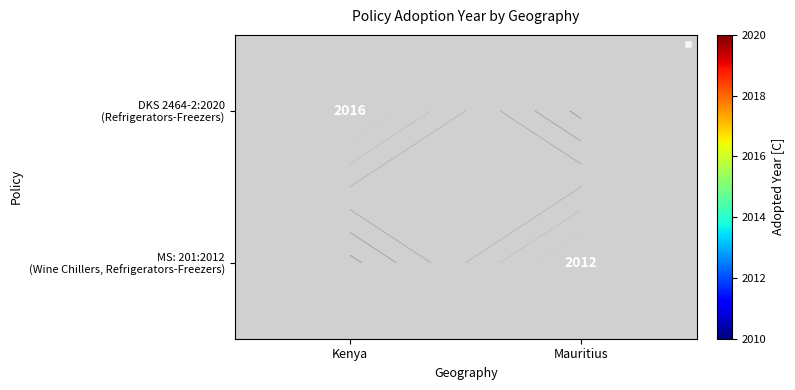

At how many categories does at least one series exceed 2014?

1